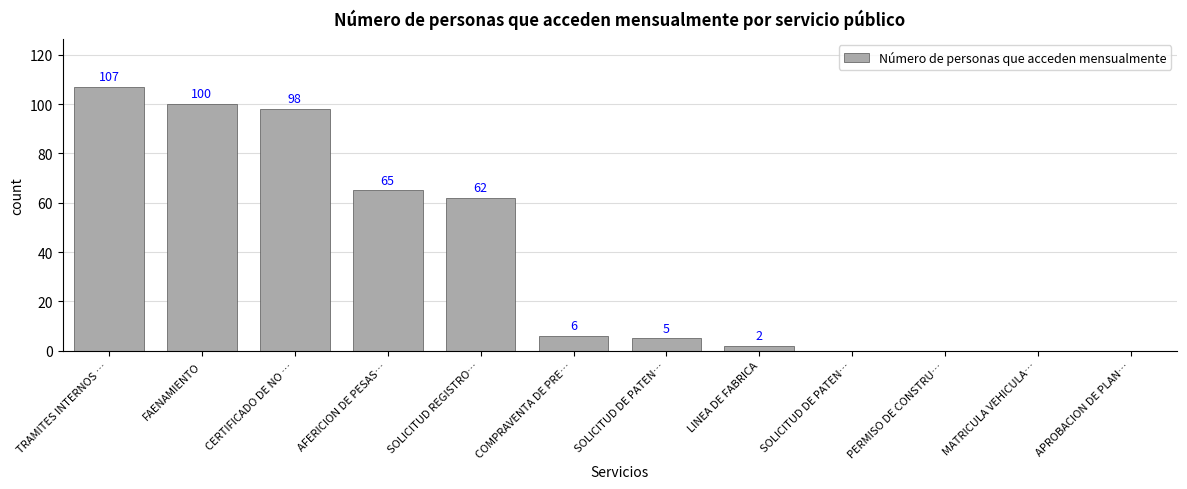

What is the label of the 10th bar from the right?

CERTIFICADO DE NO …